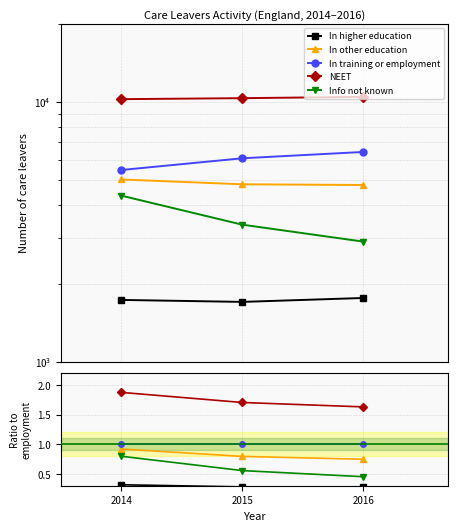

Is the value of In higher education at 2015 greater than the value of NEET at 2015?

No